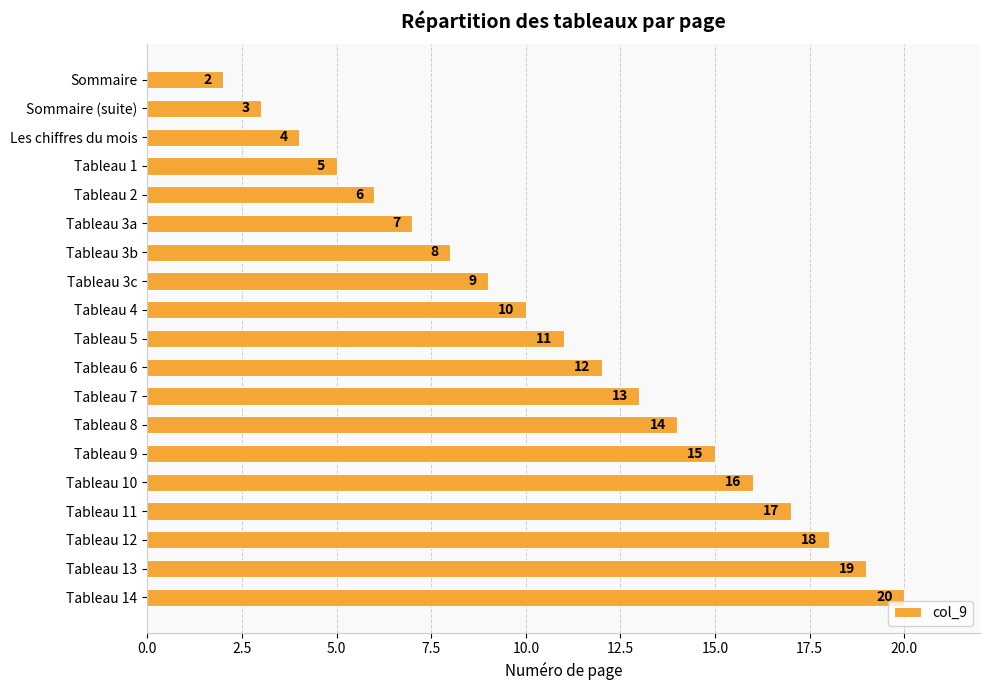

What is the sum of all values?

209